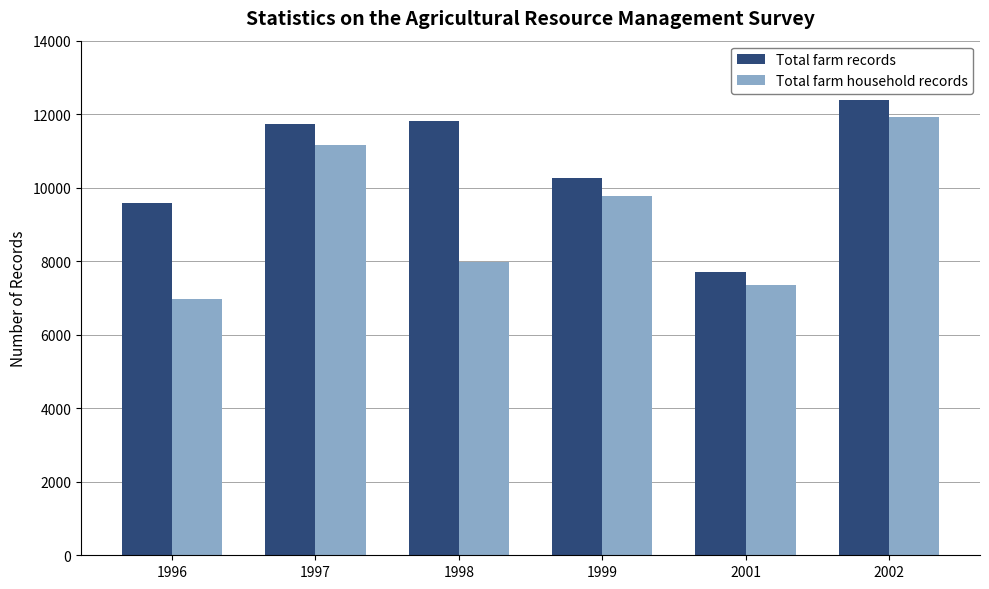

What is the difference between the maximum and second lowest values in the Total farm household records series?

4583